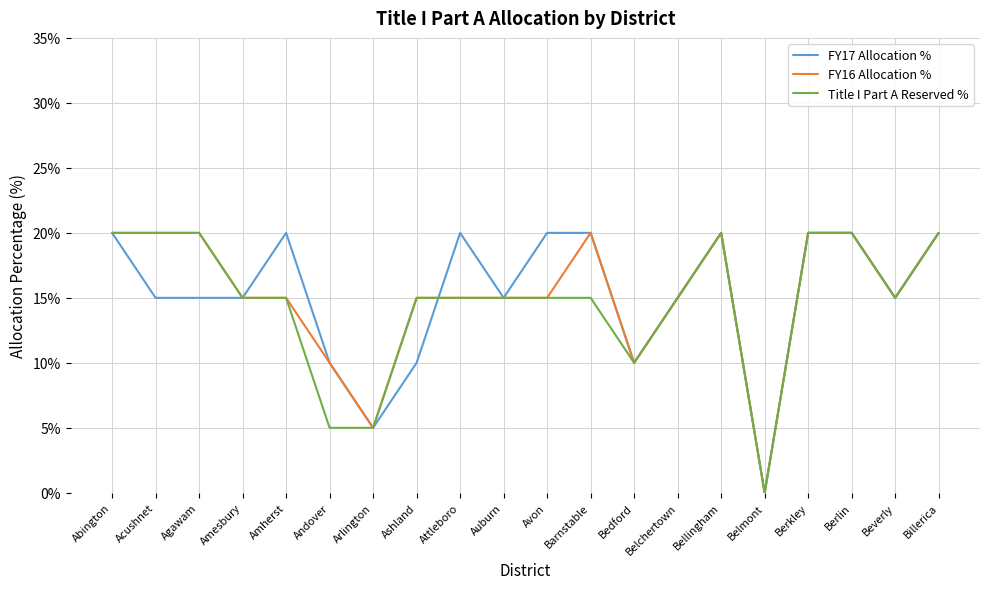

What is the difference between the second highest and minimum values in the FY16 Allocation % series?

20